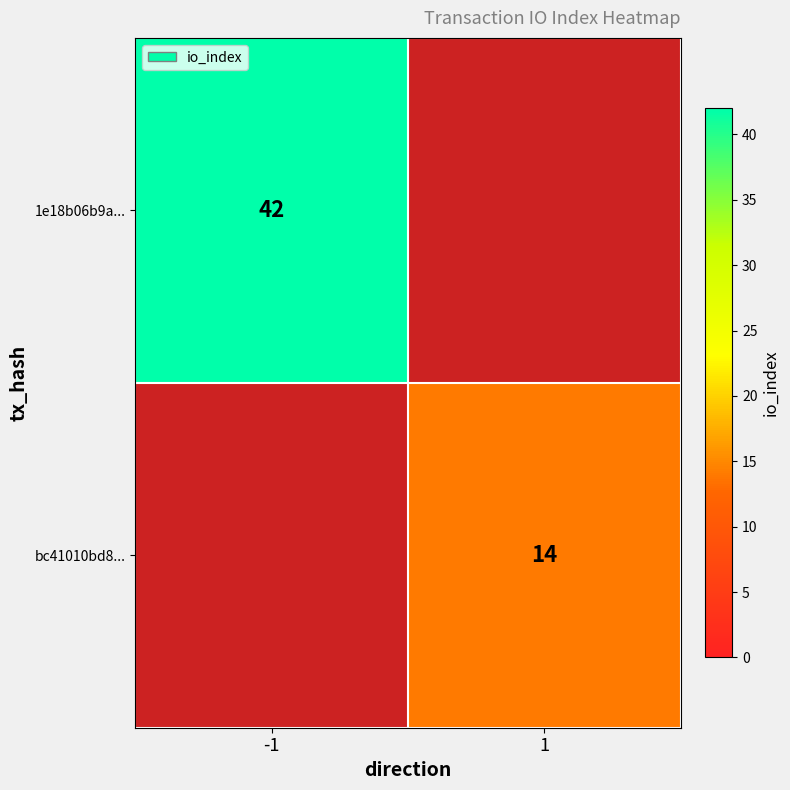

Is it true that 1e18b06b9a... equals 10 at -1?

False